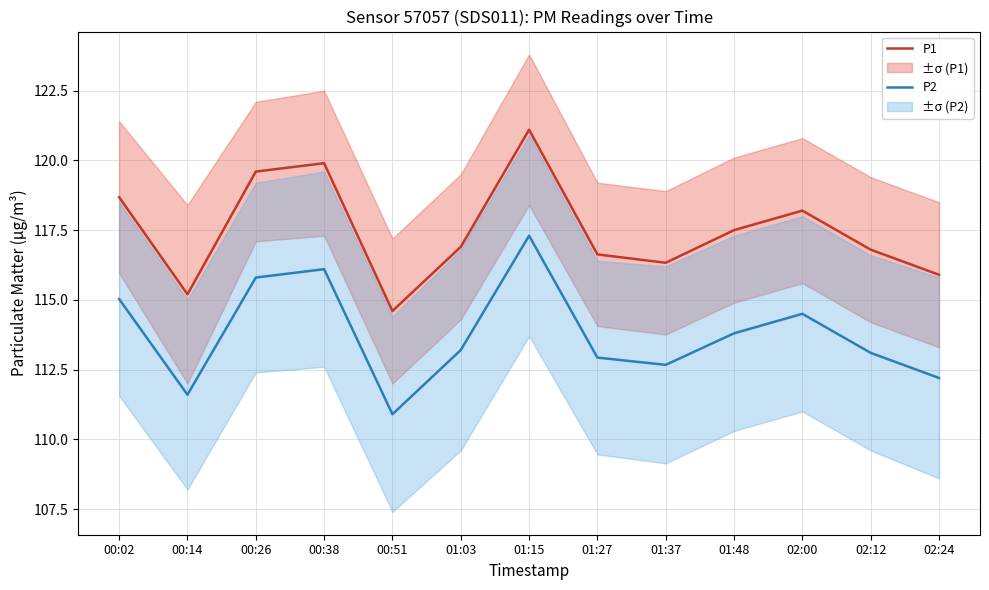

At which category does P2 reach its first local peak?

00:38